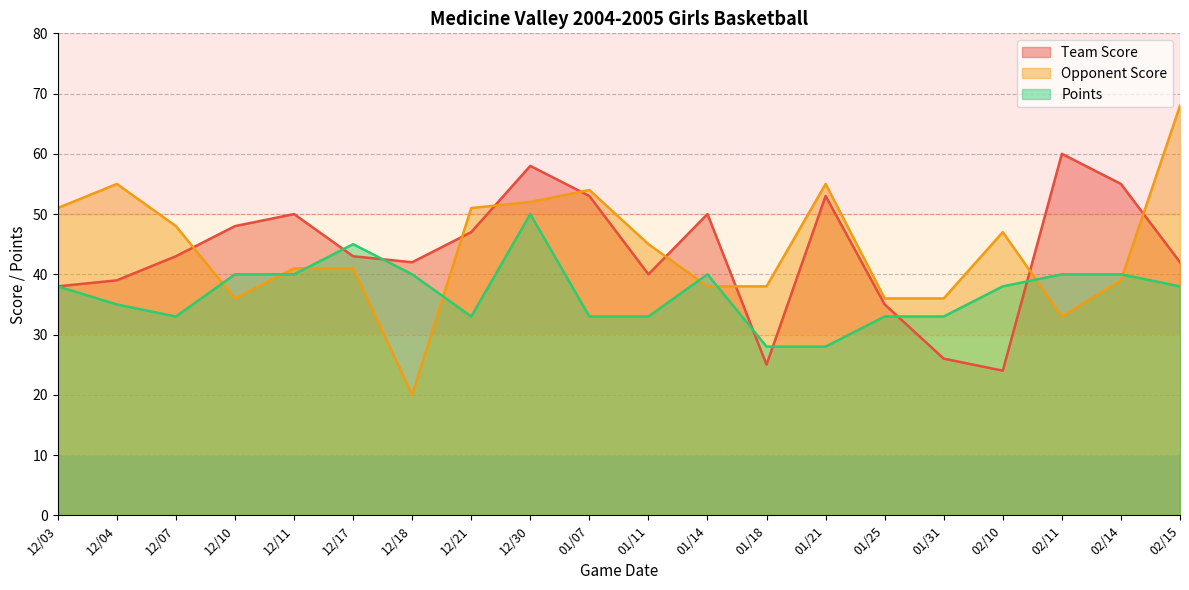

At 02/11, list the series in order from largest to smallest.

Team Score, Points, Opponent Score